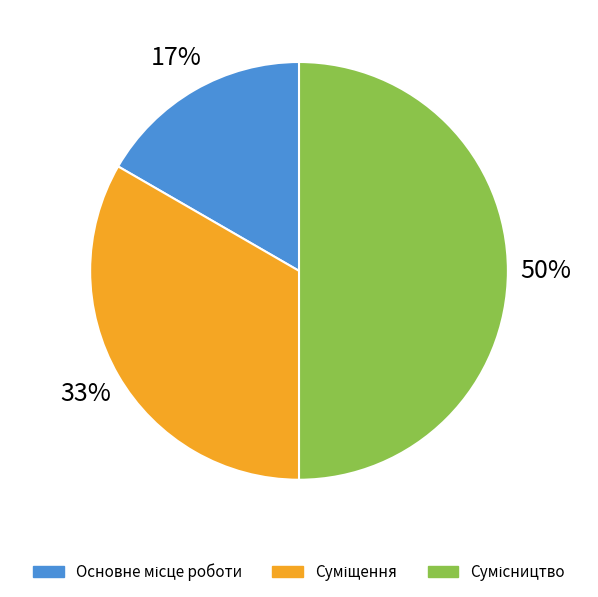

To the nearest percent, what is the difference between the largest and smallest slice percentages?

33%